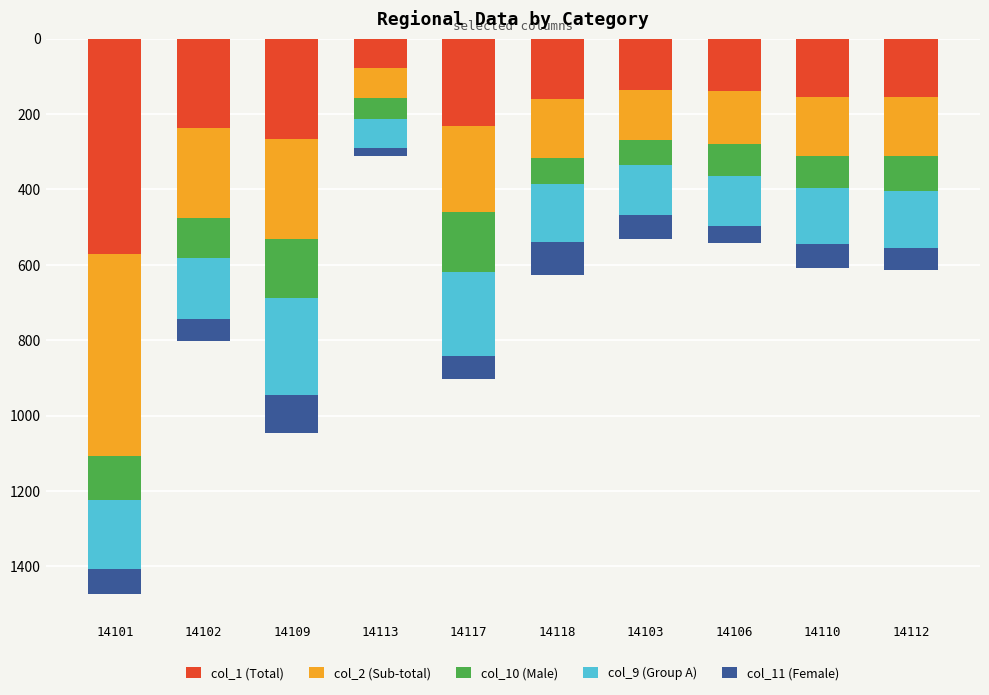

How many distinct data groups are displayed?

5